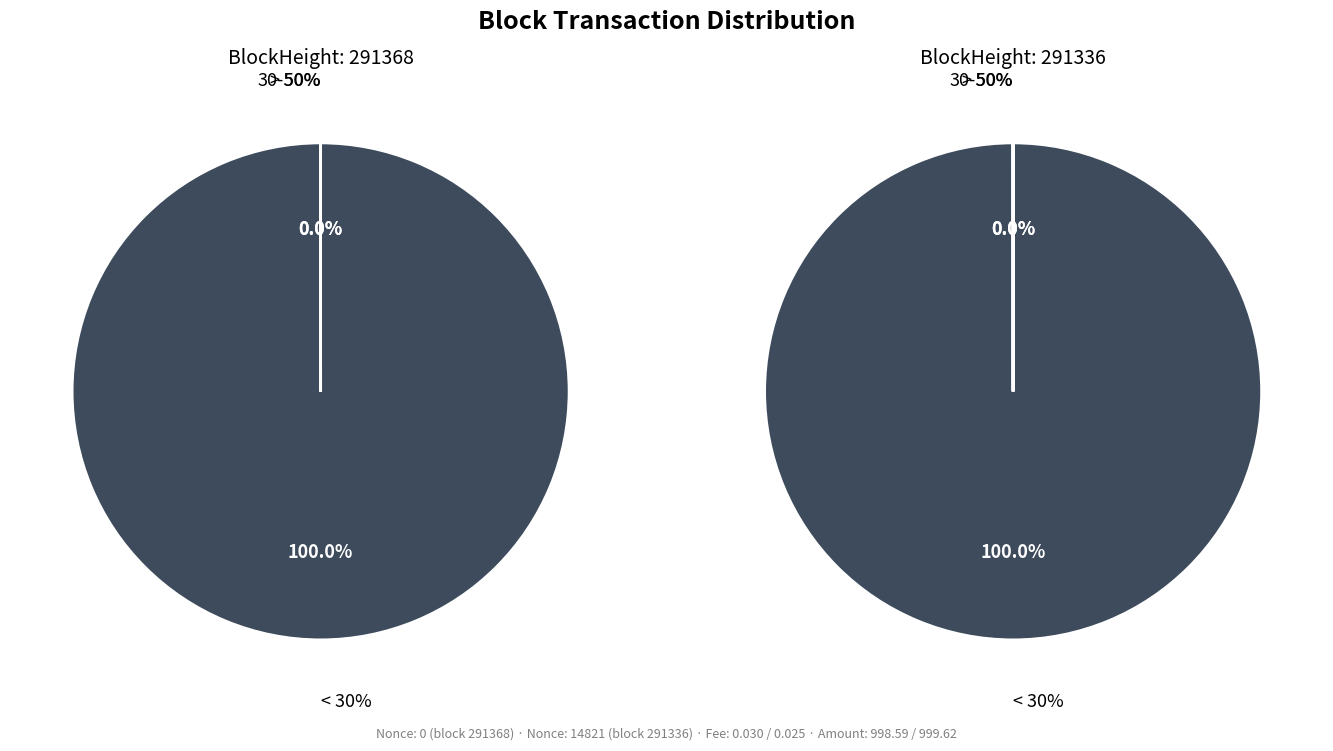

Rank the series by their maximum value, from lowest to highest.

291368, 291336